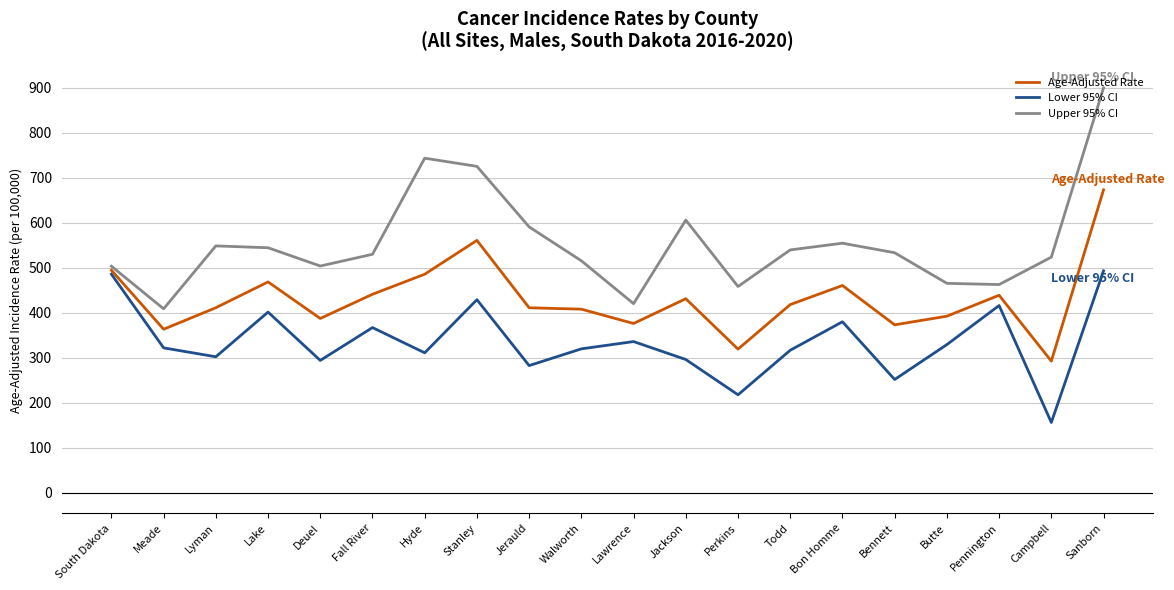

What is the average value of the Lower 95% CI series?

335.8